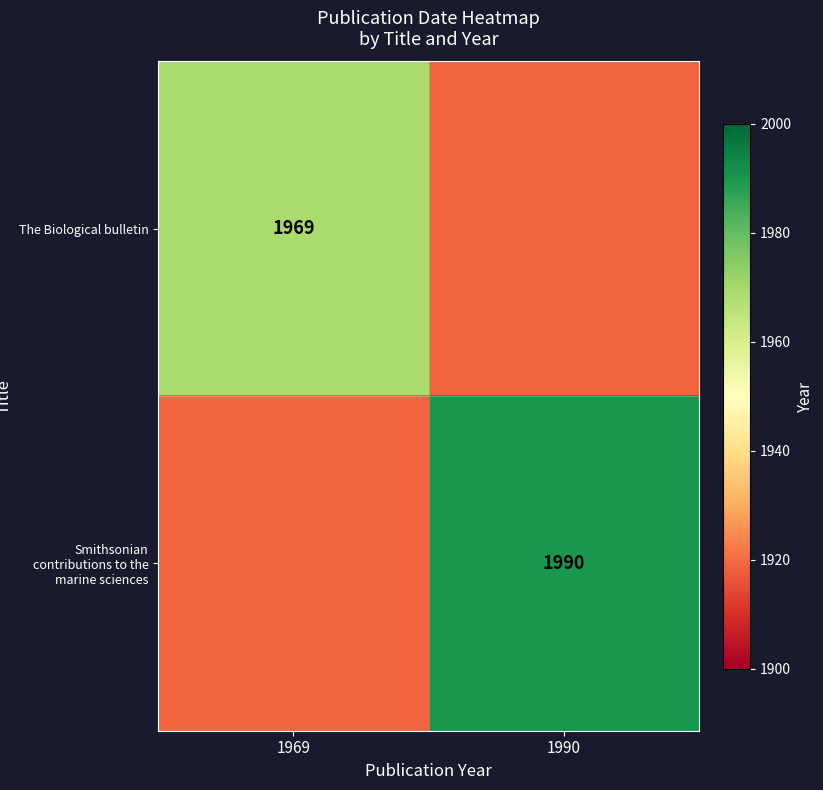

The value of The Biological bulletin at 1969 is 1969. True or false?

True